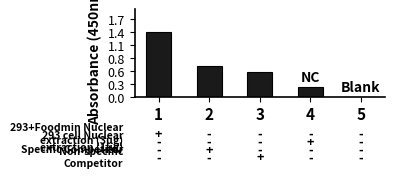

List the labels in order of value, smallest first.

5, 4, 3, 2, 1